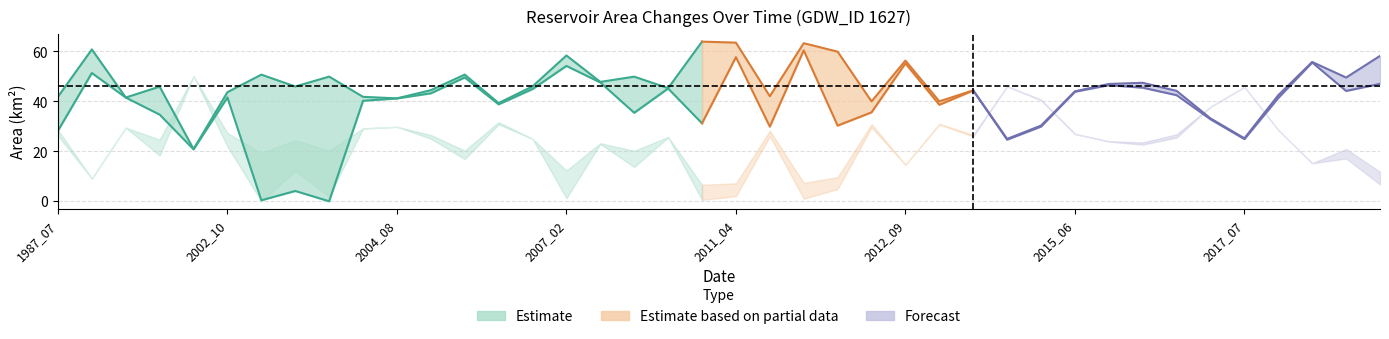

What is the sum of the origWaterArea values at 2016_05 and 2011_04?

103.2